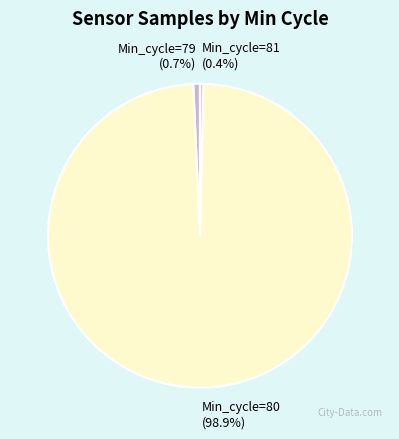

What percentage is NOT represented by Min_cycle=80 (98.9%)?

1.1%